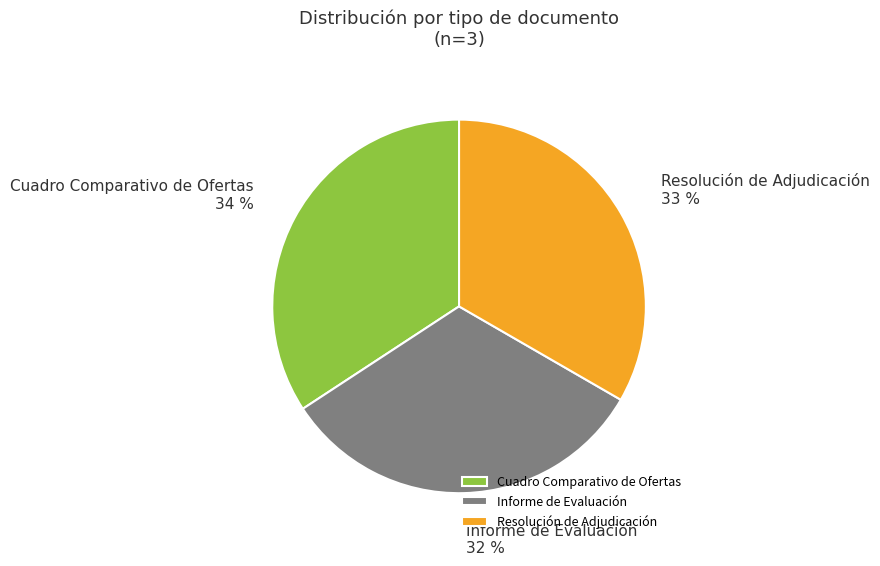

How many segments does this pie chart have?

3